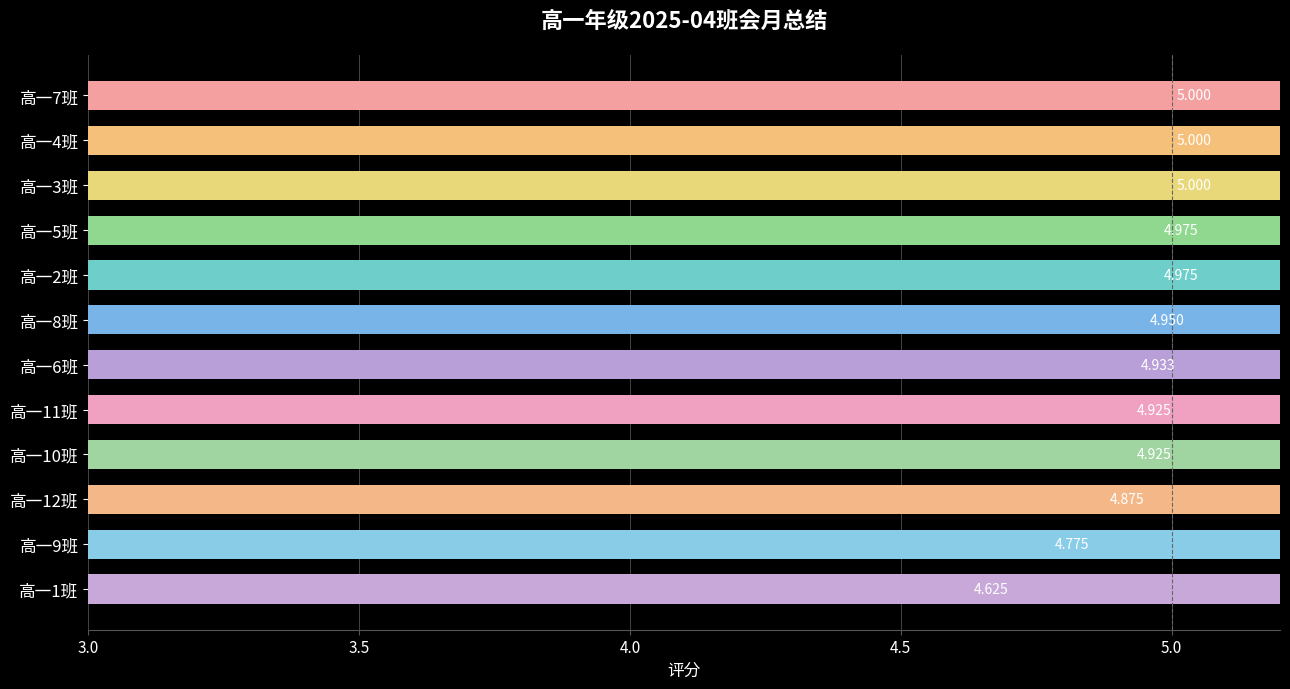

Is it true that the value at 高一3班 is 5.0?

True